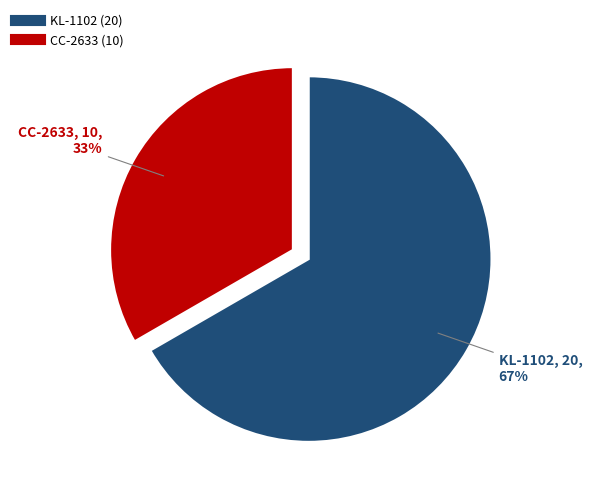

Combined, do CC-2633 and KL-1102 account for over 50%?

Yes